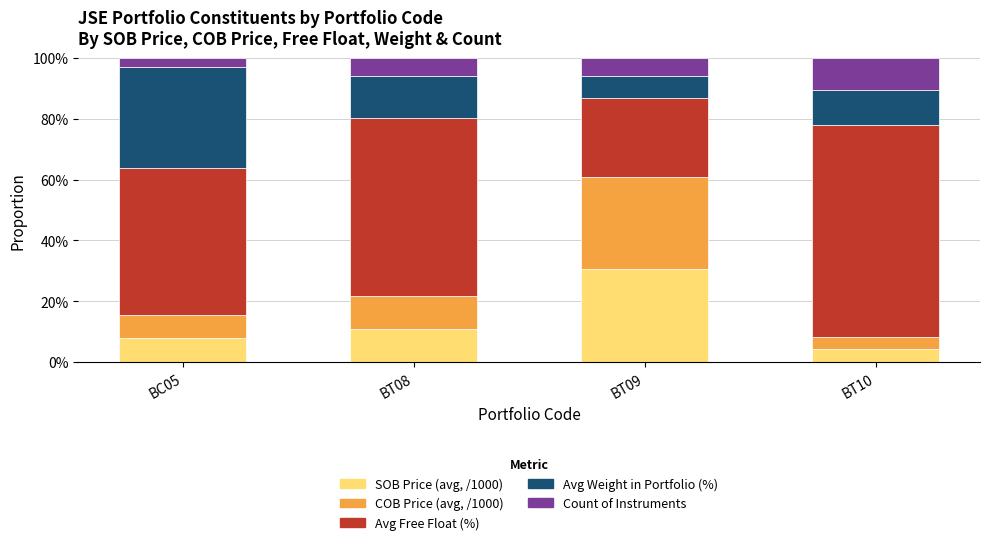

What is the difference between the maximum and minimum values in the SOB Price (avg, /1000) series?

26.5